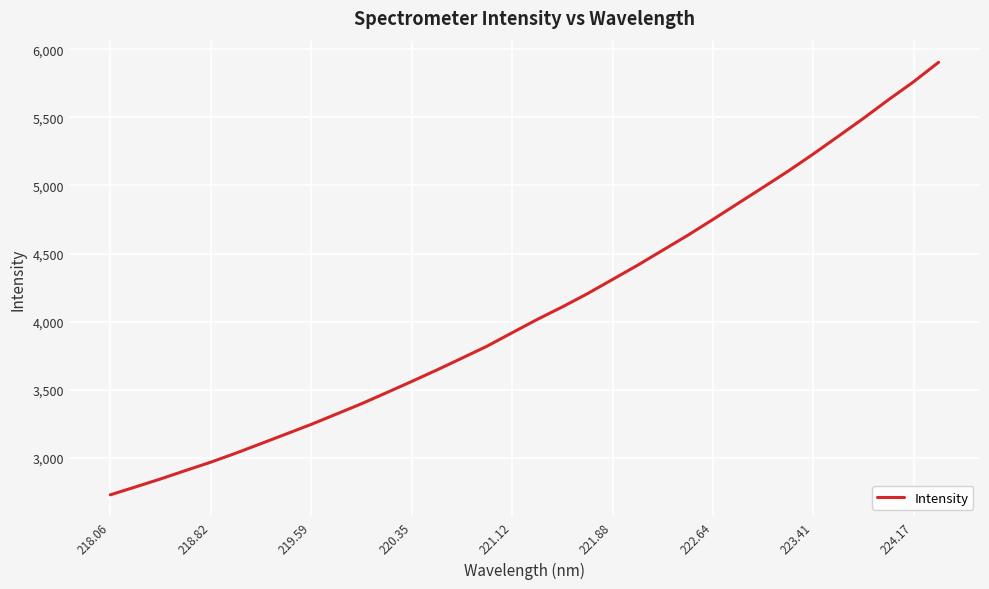

What is the minimum value shown in the chart?

2729.7